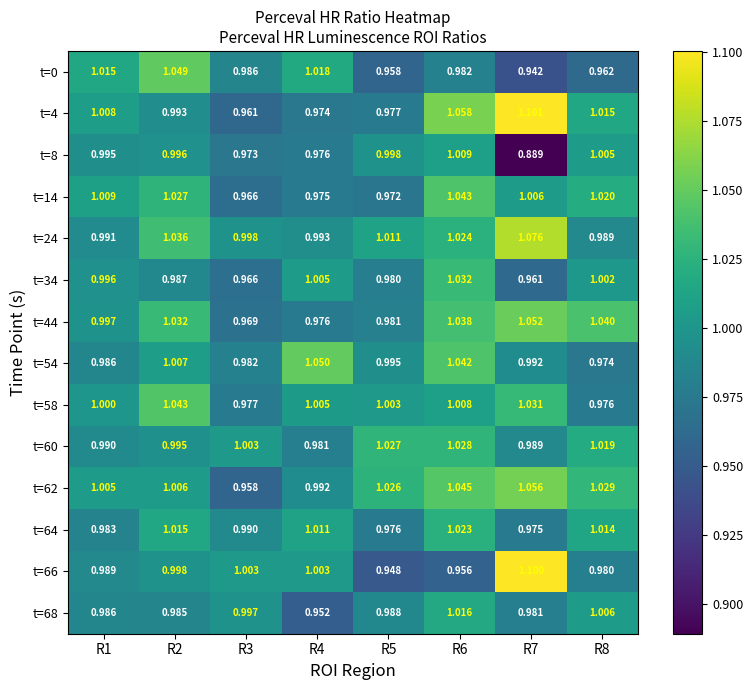

What is the total value across all series at R8?

14.0